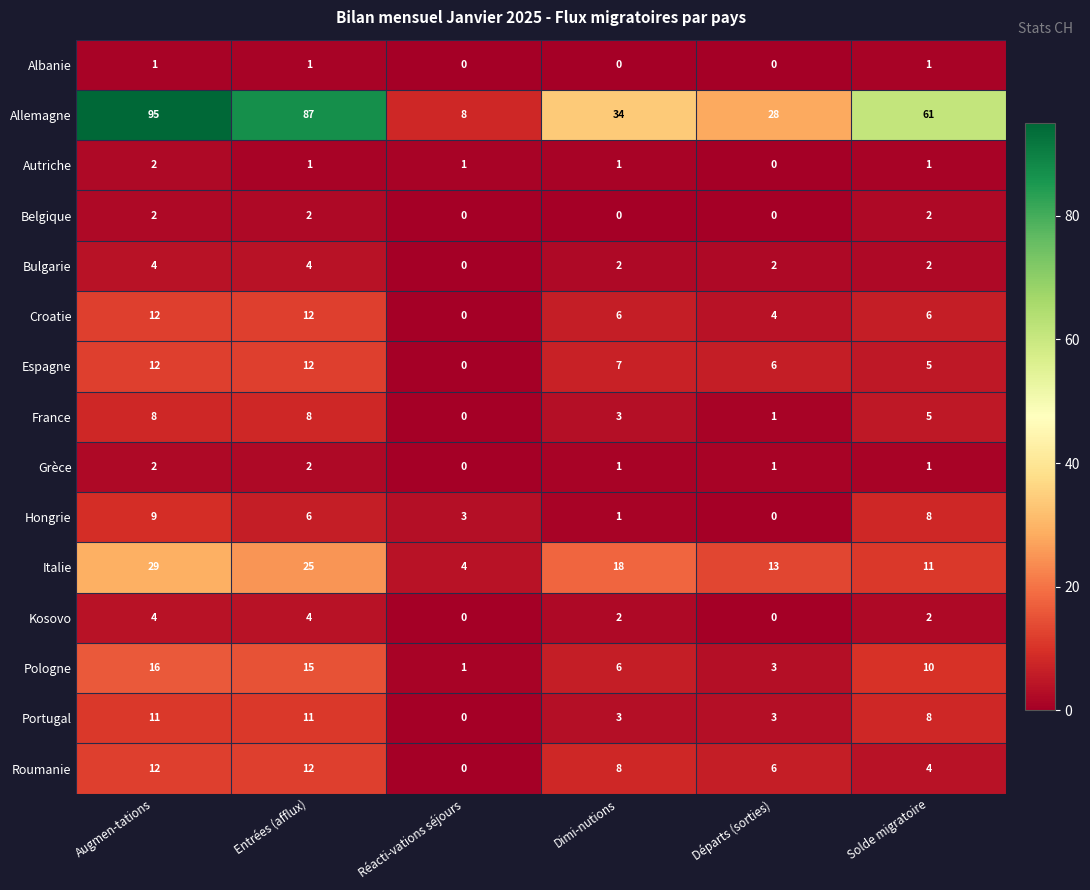

What is the difference between the maximum and second lowest values in the Espagne series?

7